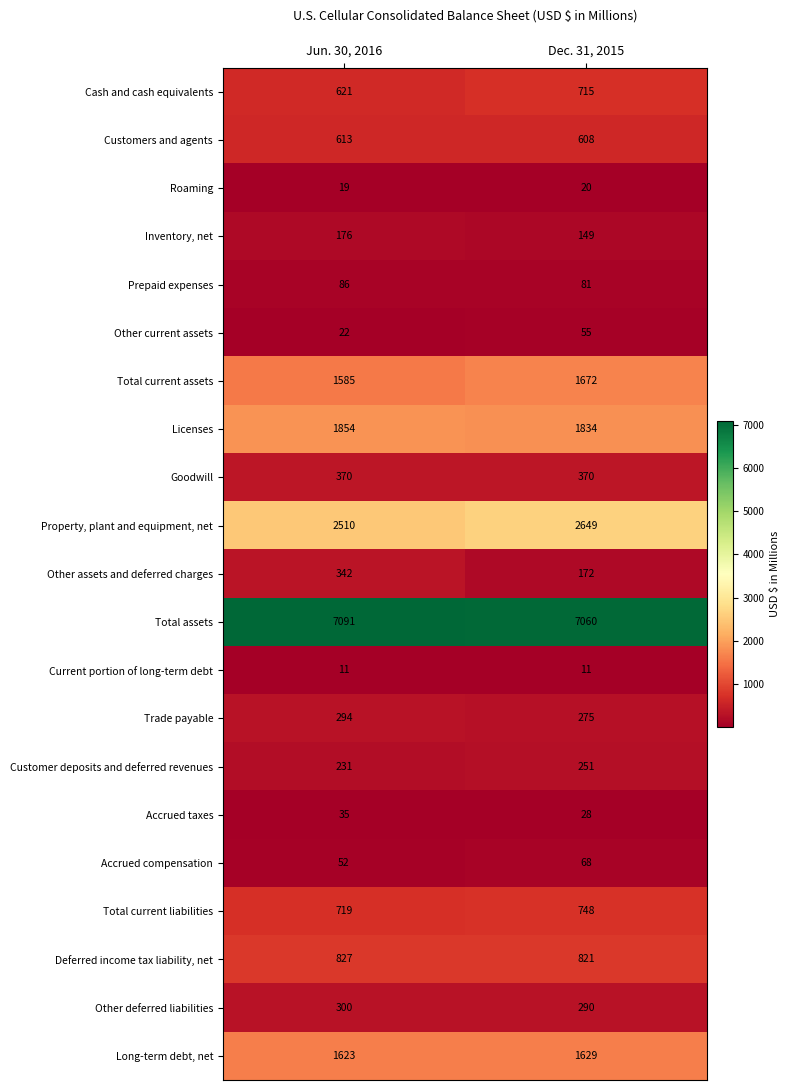

At which category is the sum across all series the highest?

Dec. 31, 2015